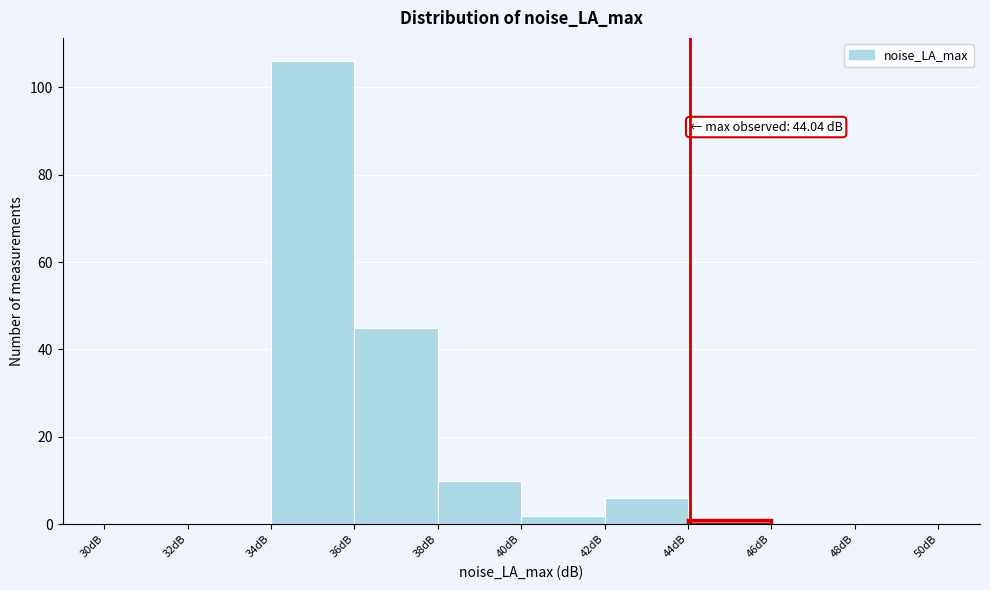

Over which range of the x-axis is the bar tallest?

34 to 36